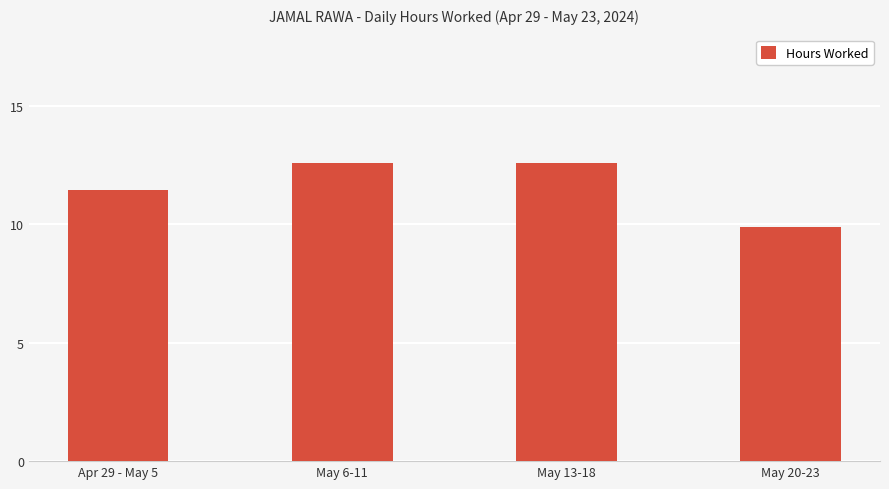

What is the ratio of the value at Apr 29 - May 5 to the value at May 20-23?

1.2